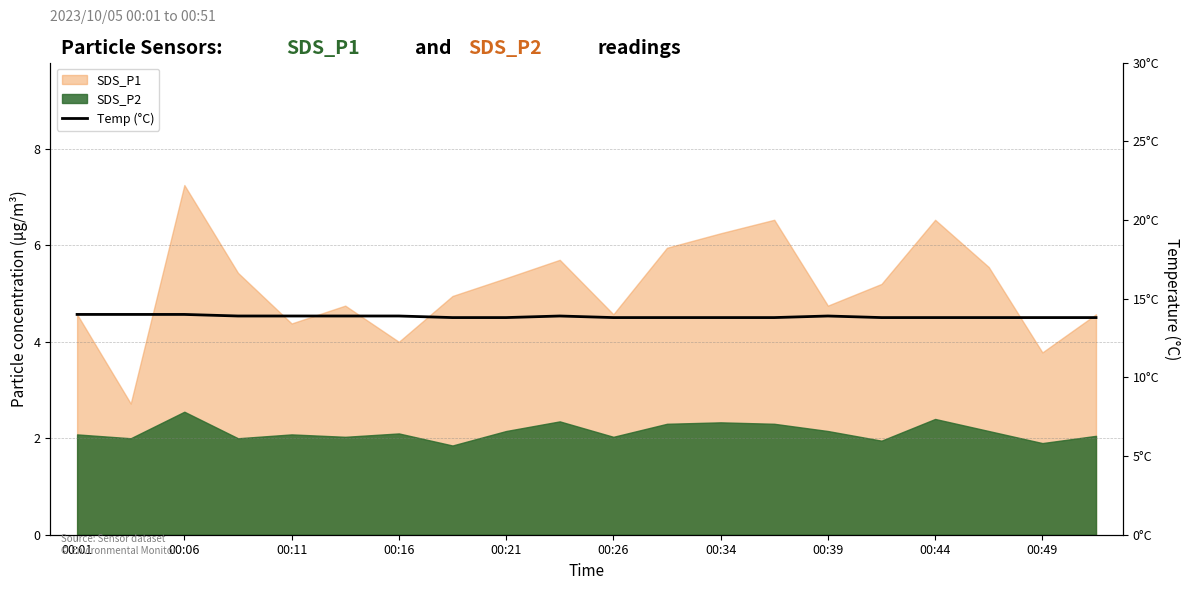

What is the difference between the maximum and second lowest values?

0.2